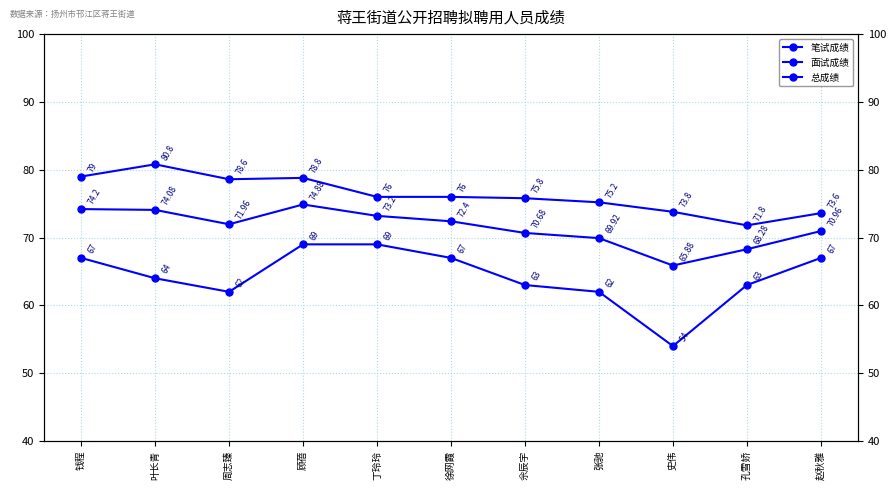

Is the value of 面试成绩 at 叶长青 greater than the value of 笔试成绩 at 丁玲玲?

Yes